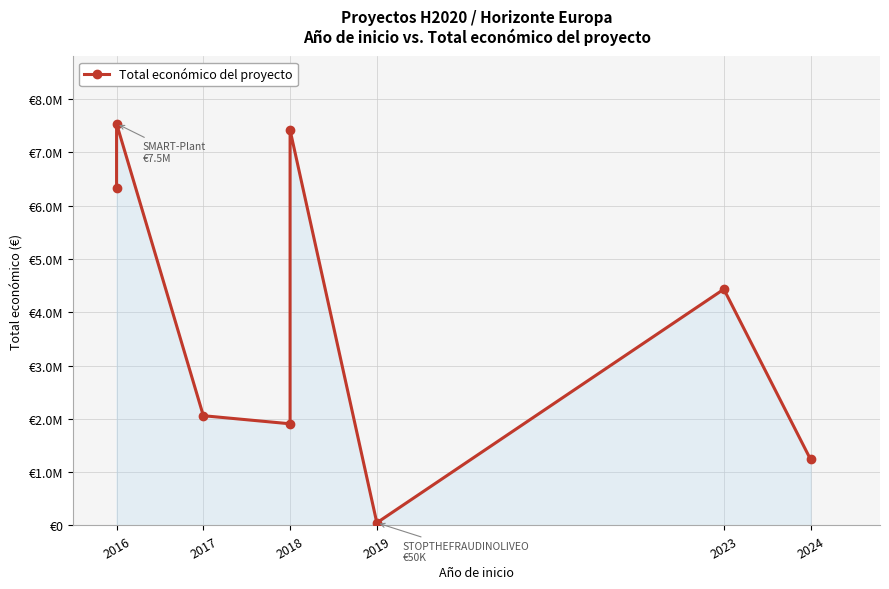

How many points are lower than both their immediate neighbors (excluding endpoints)?

2